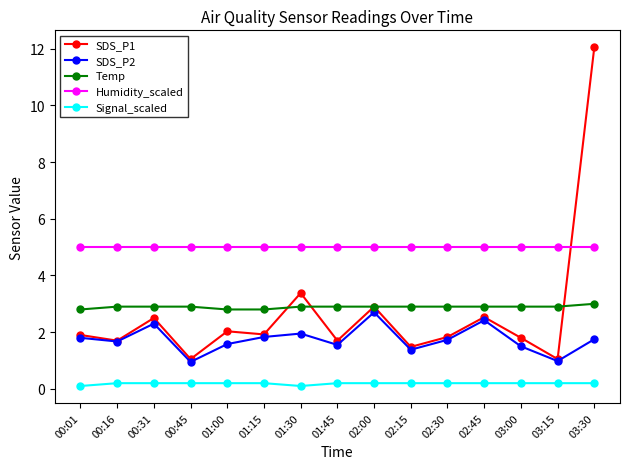

How many distinct data groups are displayed?

5